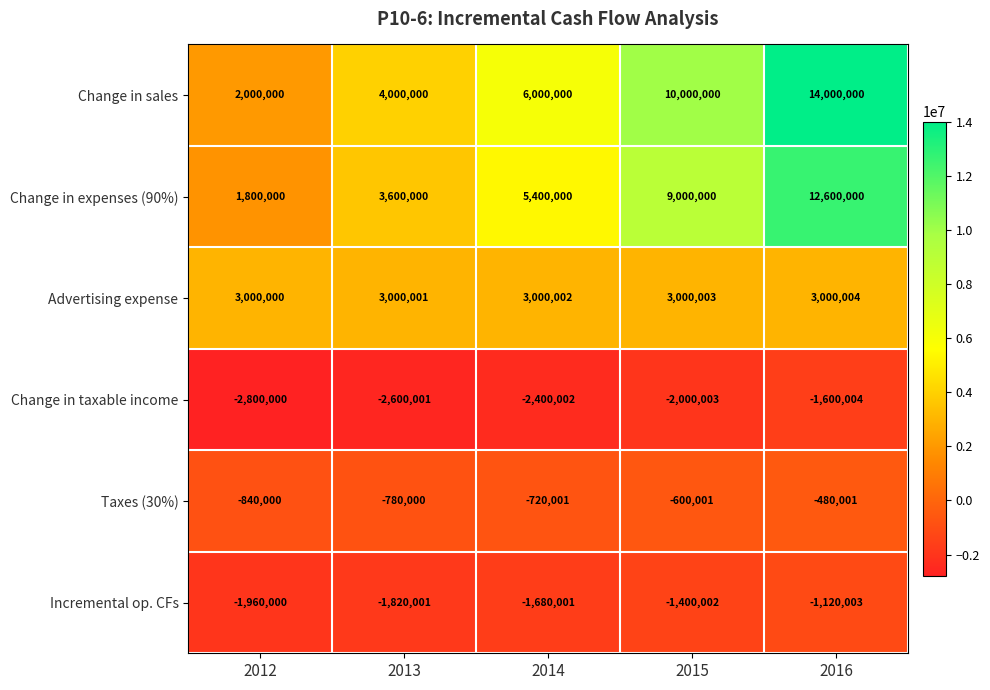

Reading left to right, list all the values displayed in this chart.

Change in sales: 2012=2000000	2013=4000000	2014=6000000	2015=10000000	2016=14000000
Change in expenses (90%): 2012=1800000	2013=3600000	2014=5400000	2015=9000000	2016=12600000
Advertising expense: 2012=3000000	2013=3000001	2014=3000002	2015=3000003	2016=3000004
Change in taxable income: 2012=-2800000	2013=-2600001	2014=-2400002	2015=-2000003	2016=-1600004
Taxes (30%): 2012=-840000	2013=-780000	2014=-720001	2015=-600001	2016=-480001
Incremental op. CFs: 2012=-1960000	2013=-1820001	2014=-1680001	2015=-1400002	2016=-1120003